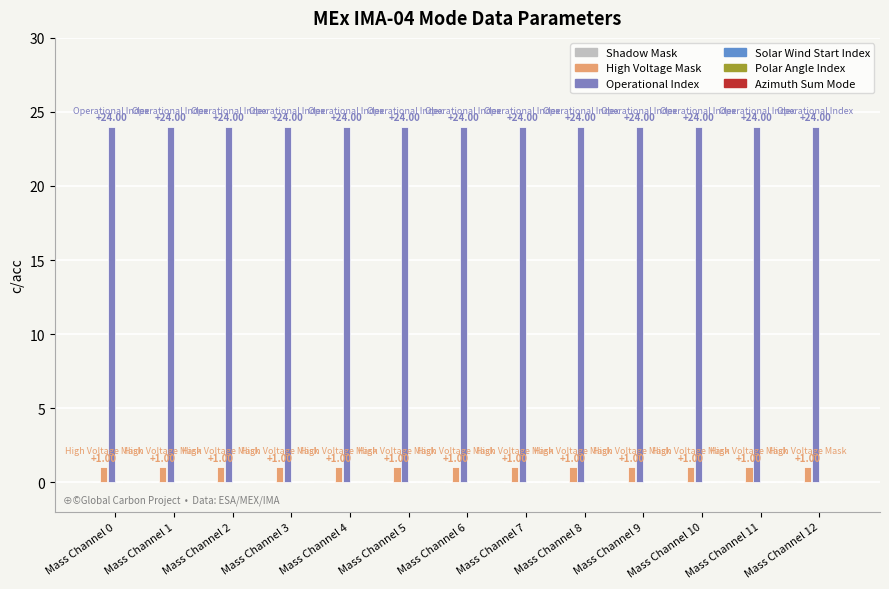

How many groups of bars are there?

13